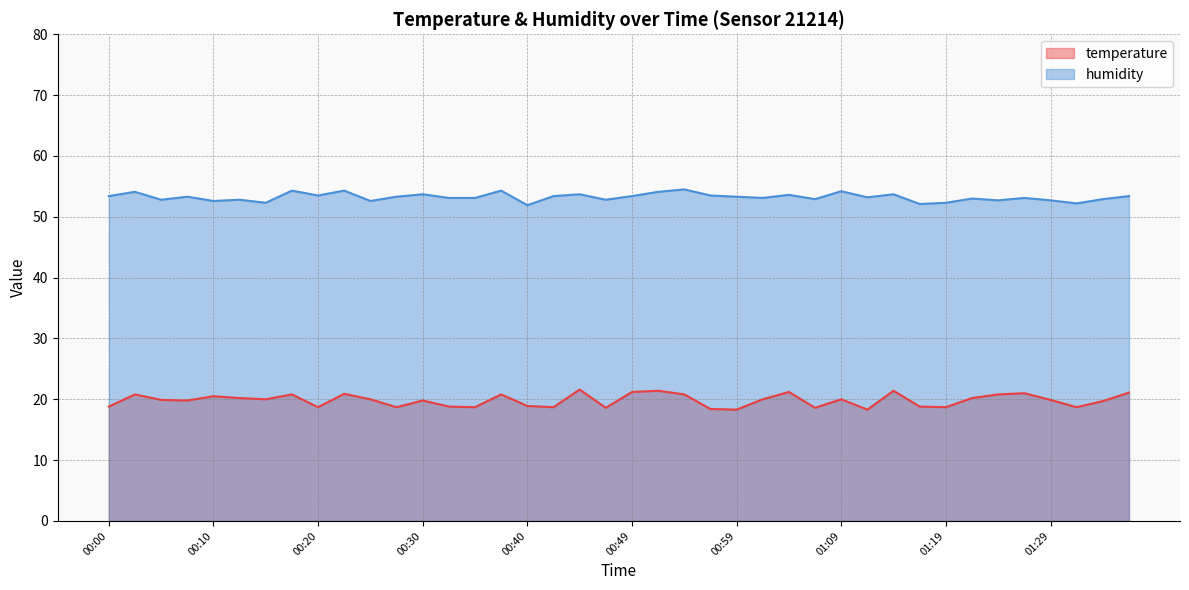

Does the chart display data point markers on the line(s)?

No